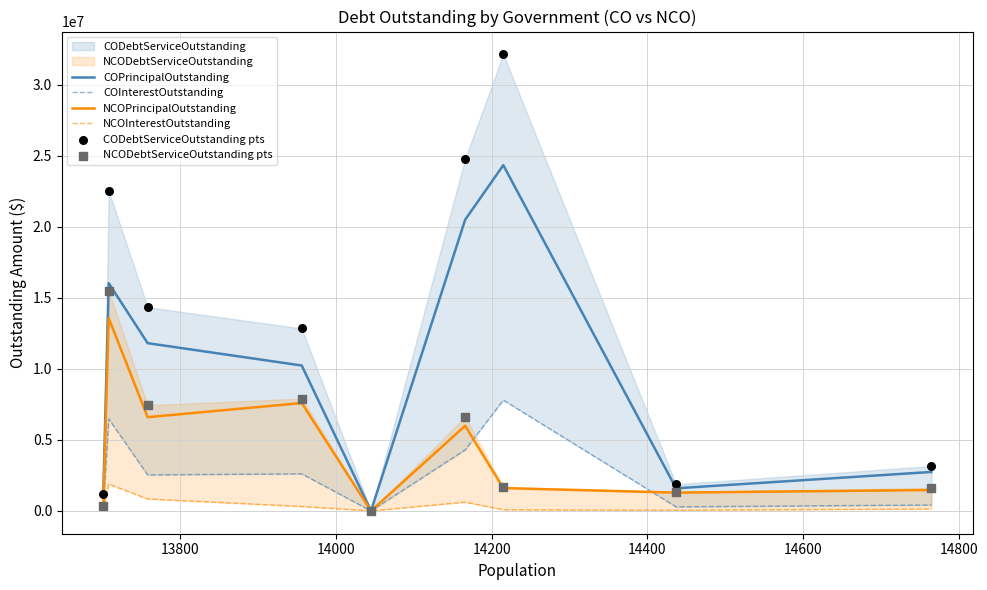

Which series contains the highest Y value?

CODebtServiceOutstanding pts